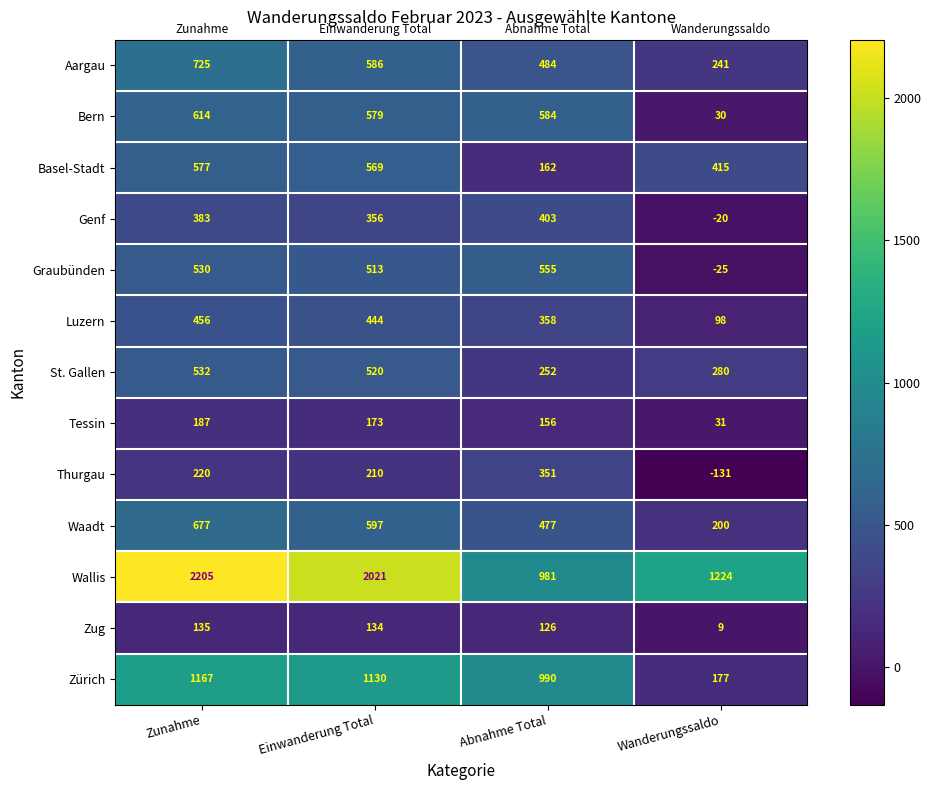

Which series has the largest total across all categories?

Wallis